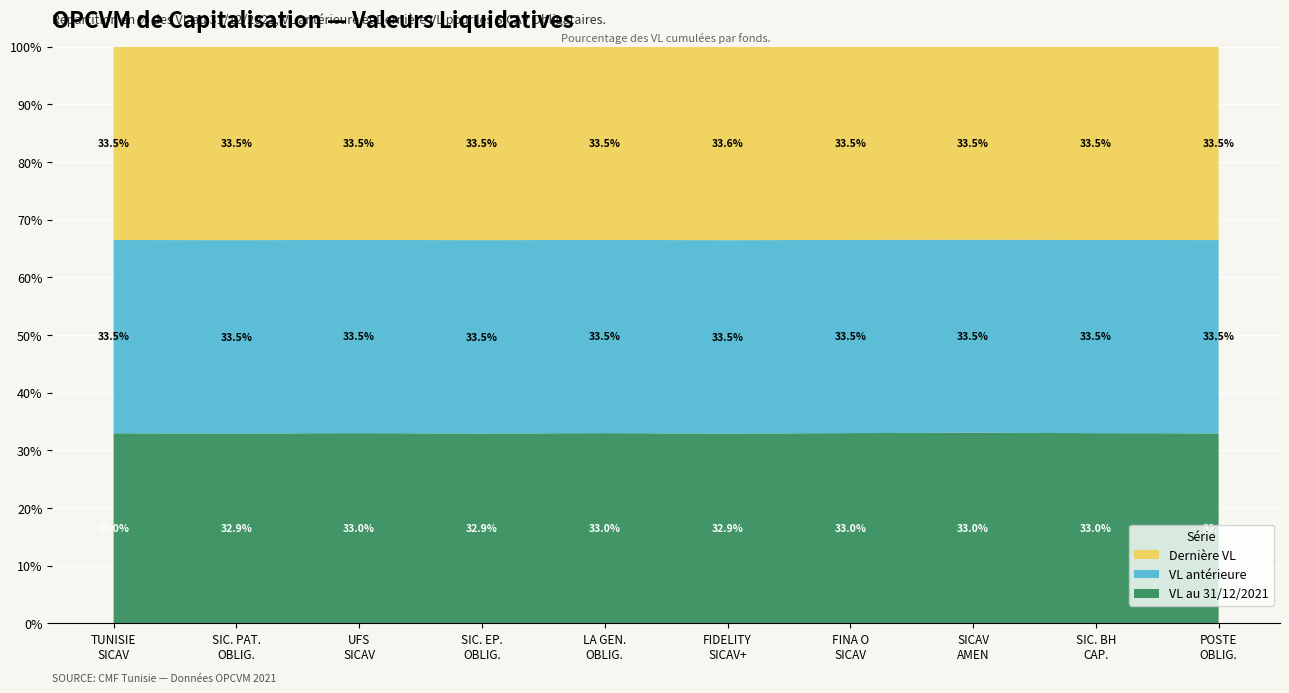

What is the maximum value for VL au 31/12/2021?

33.0